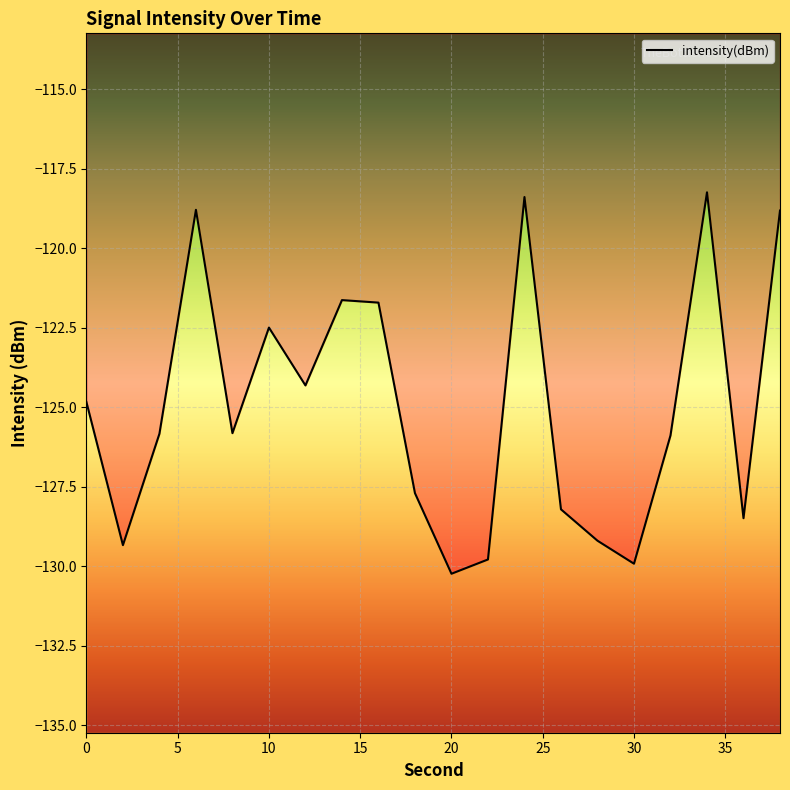

Rank the categories by value from highest to lowest.

34, 24, 6, 38, 14, 16, 10, 12, 0, 8, 4, 32, 18, 26, 36, 28, 2, 22, 30, 20